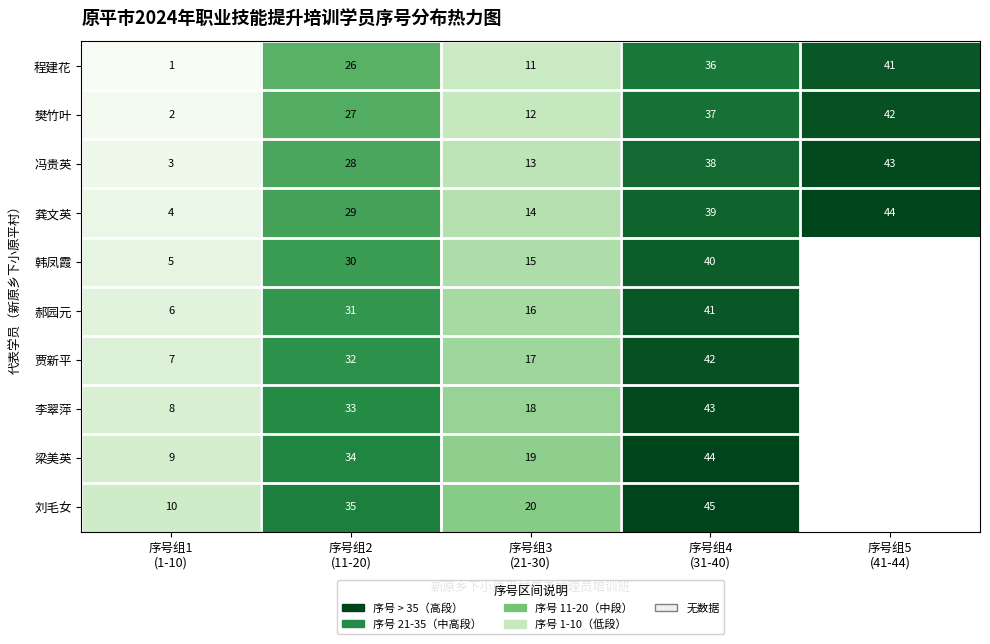

What is the difference between the maximum and second lowest values in the 龚文英 series?

30